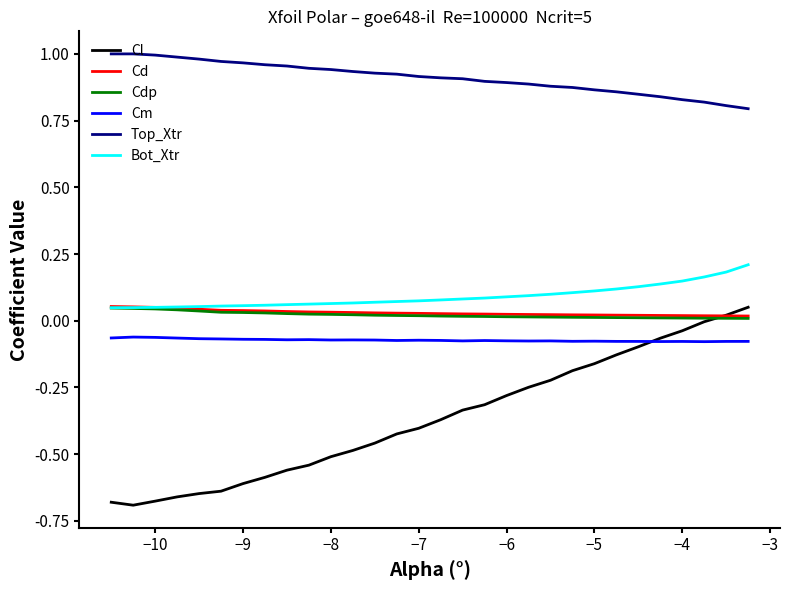

How many lines are shown in the chart?

6